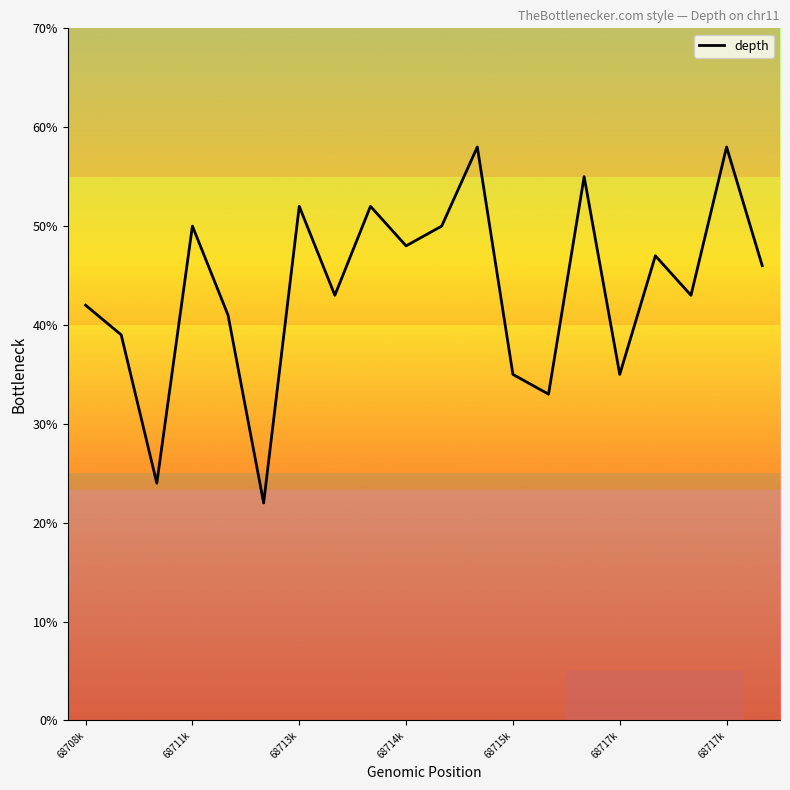

What is the difference between the maximum and minimum values?

36